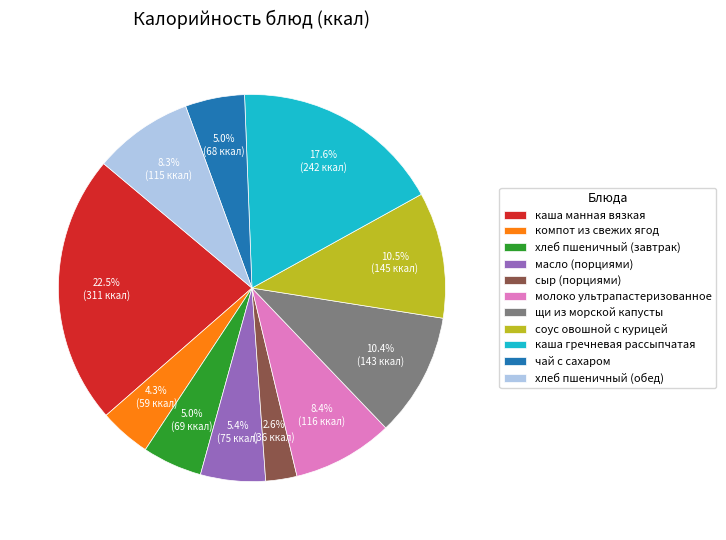

How many segments does this pie chart have?

11